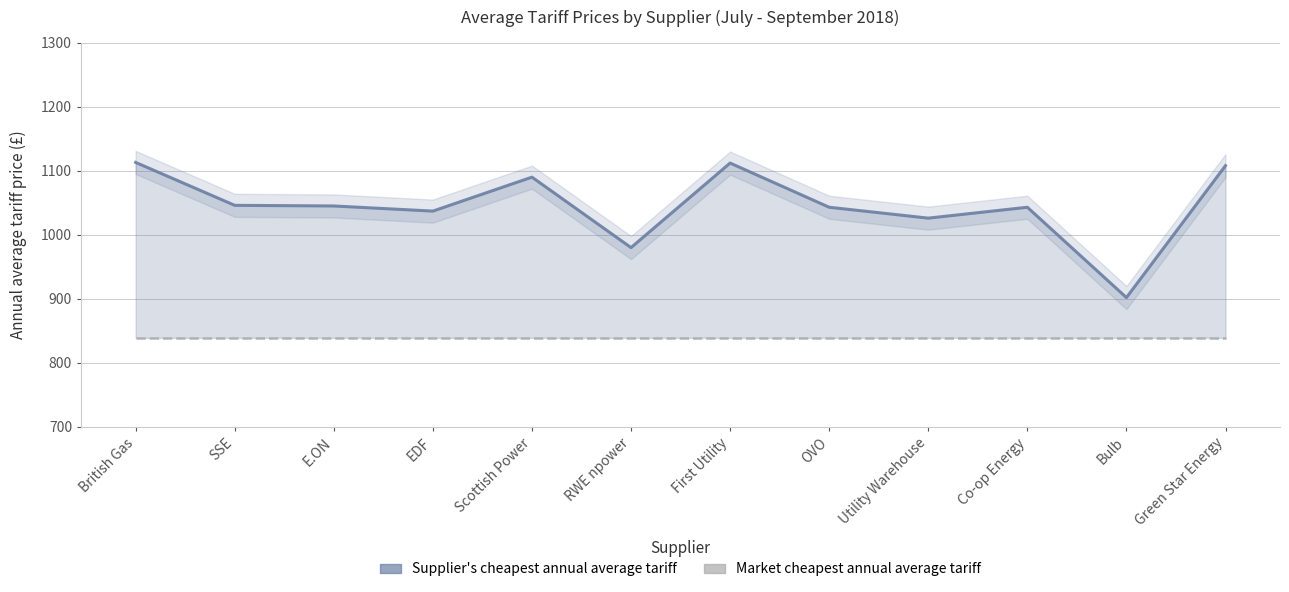

Does the chart display data point markers on the line(s)?

No